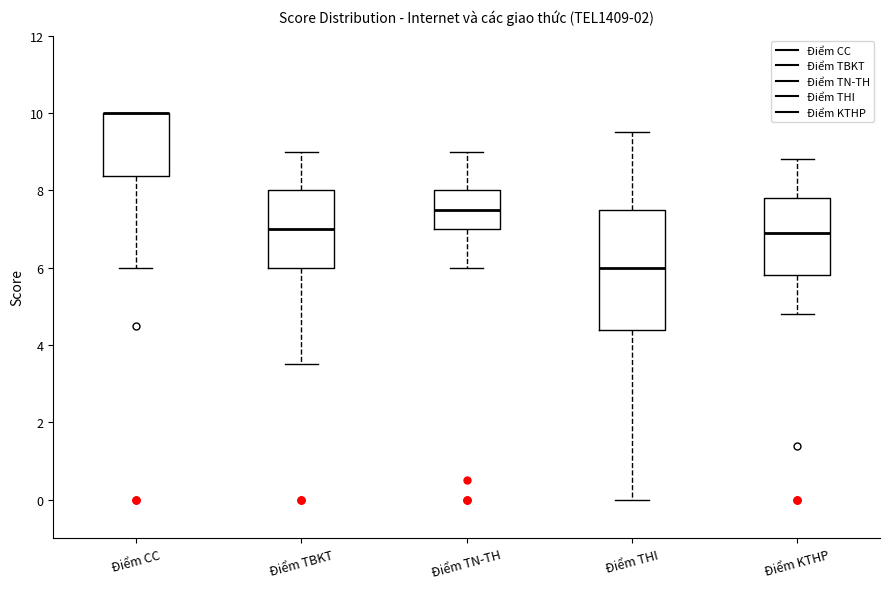

Which box is the tallest, from its lower edge to its upper edge?

Điểm THI